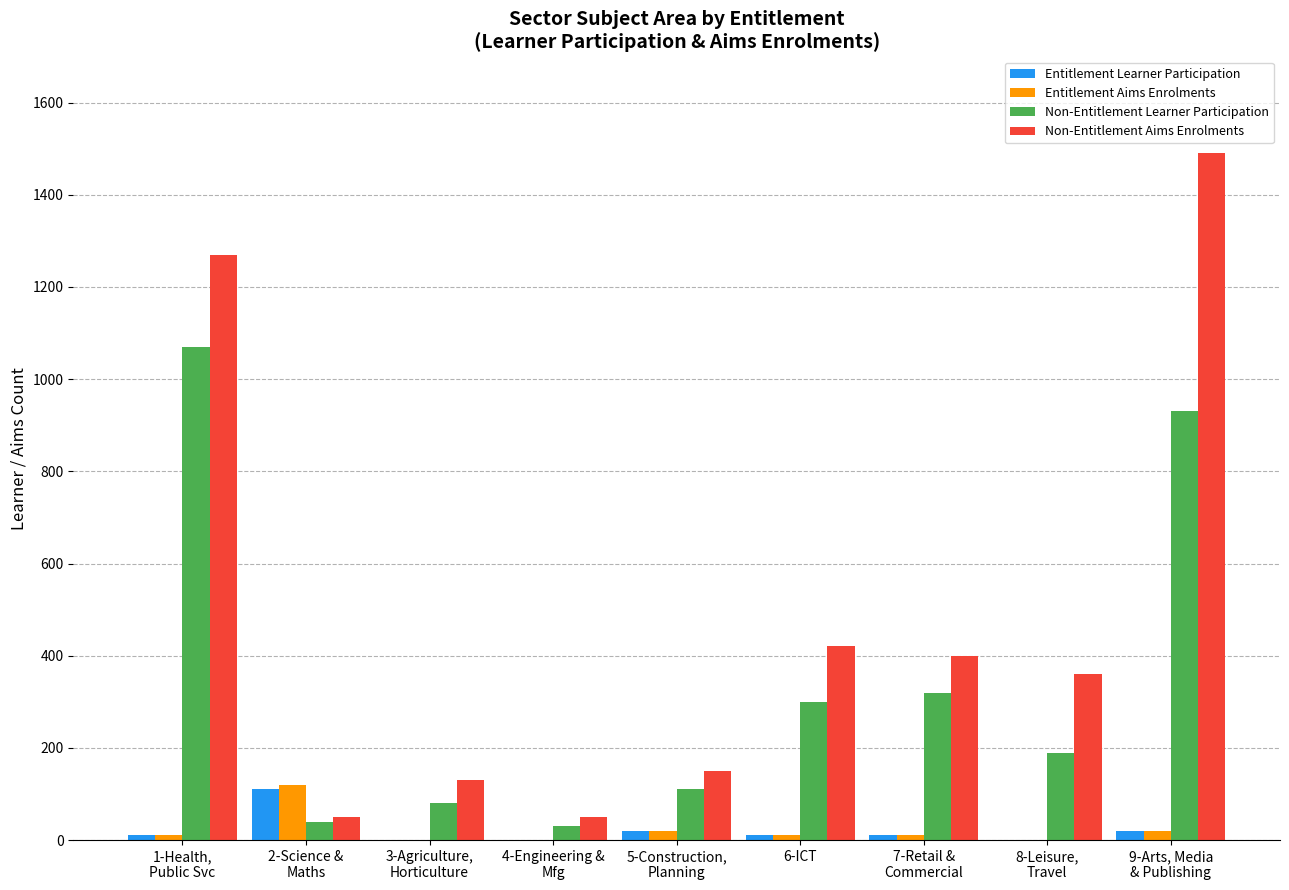

How many data points does each series have?

9